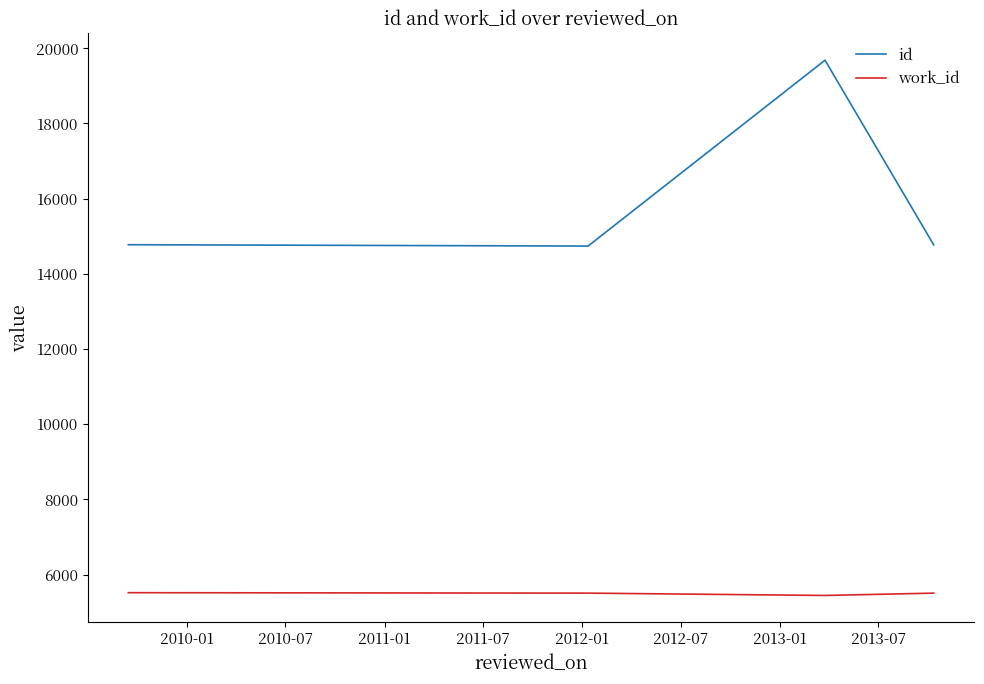

Which series has the largest total across all categories?

id